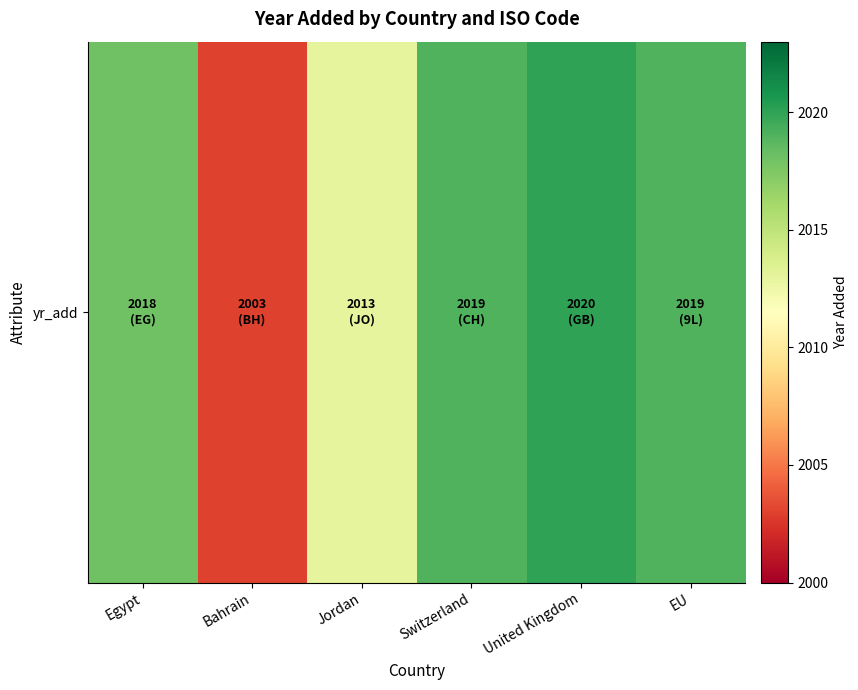

The value at United Kingdom is 1282. True or false?

False